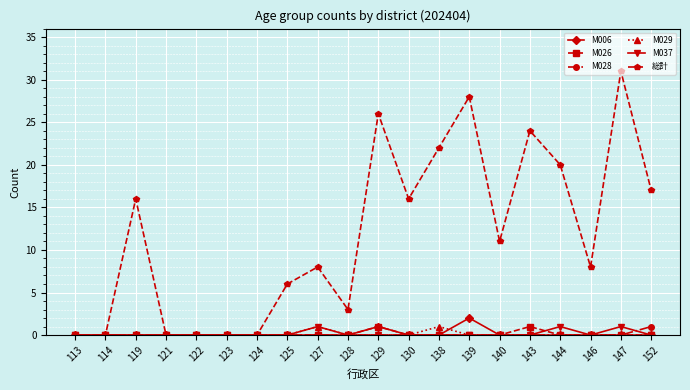

True or false: M006 and M029 intersect in this chart.

True